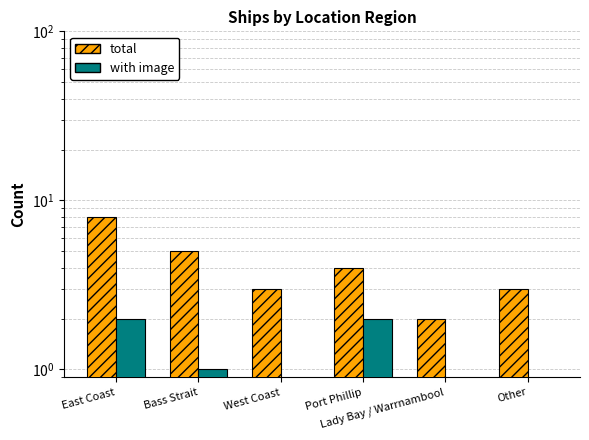

Reading left to right, extract all data points from this chart.

total: East Coast=8	Bass Strait=5	West Coast=3	Port Phillip=4	Lady Bay / Warrnambool=2	Other=3
with image: East Coast=2	Bass Strait=1	West Coast=0	Port Phillip=2	Lady Bay / Warrnambool=0	Other=0